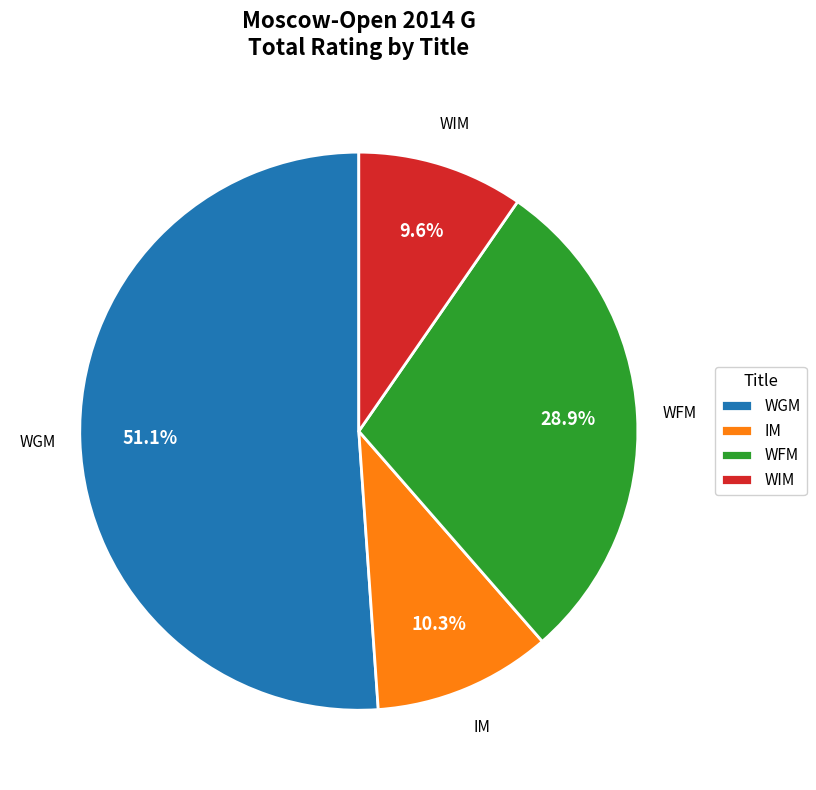

Between IM and WIM, which is larger?

IM